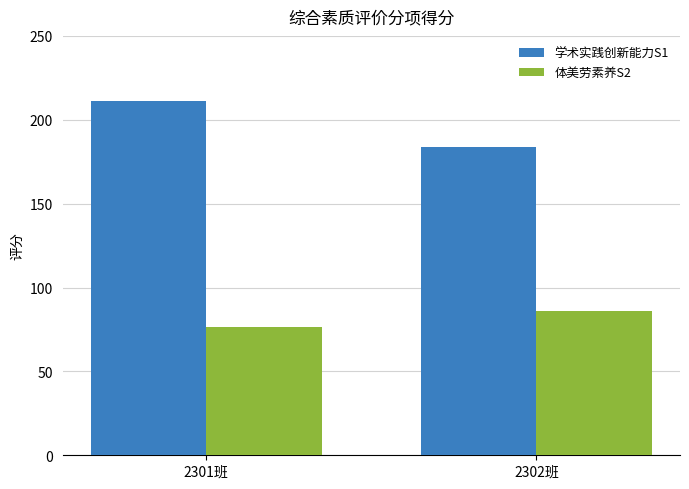

True or false: 体美劳素养S2 has a value of 86.0 at 2302班.

True